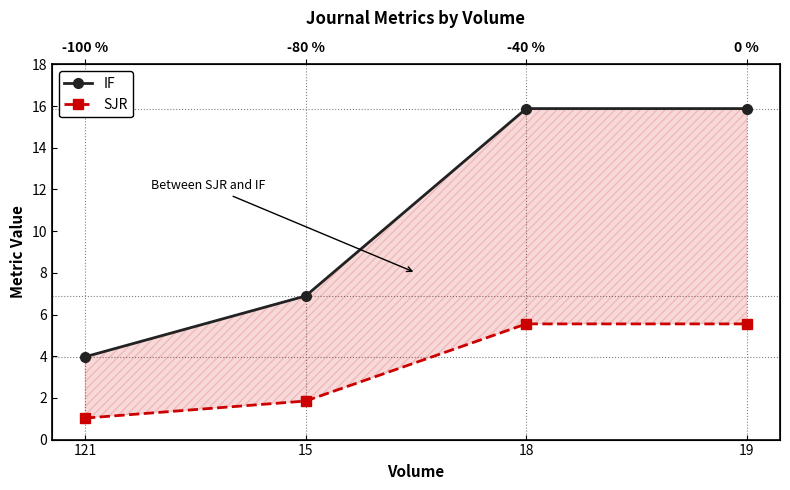

Reading left to right, what are all the values shown in this chart?

IF: 121=4.0	15=6.9	18=15.9	19=15.9
SJR: 121=1.0	15=1.9	18=5.5	19=5.5